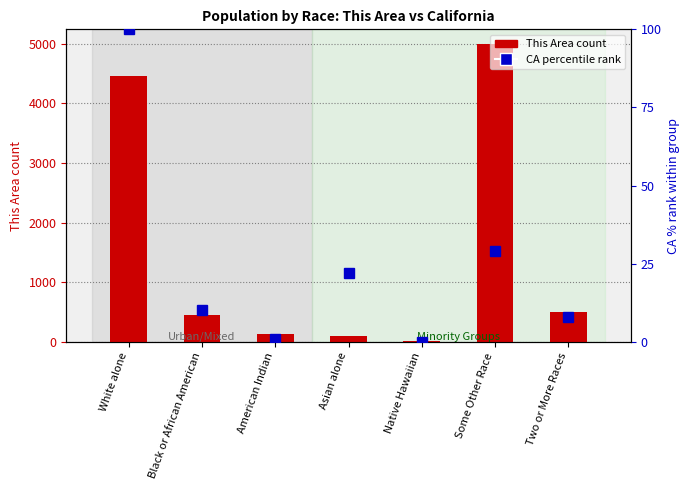

Where is CA percentile rank nearest to the value 50?

Some Other Race